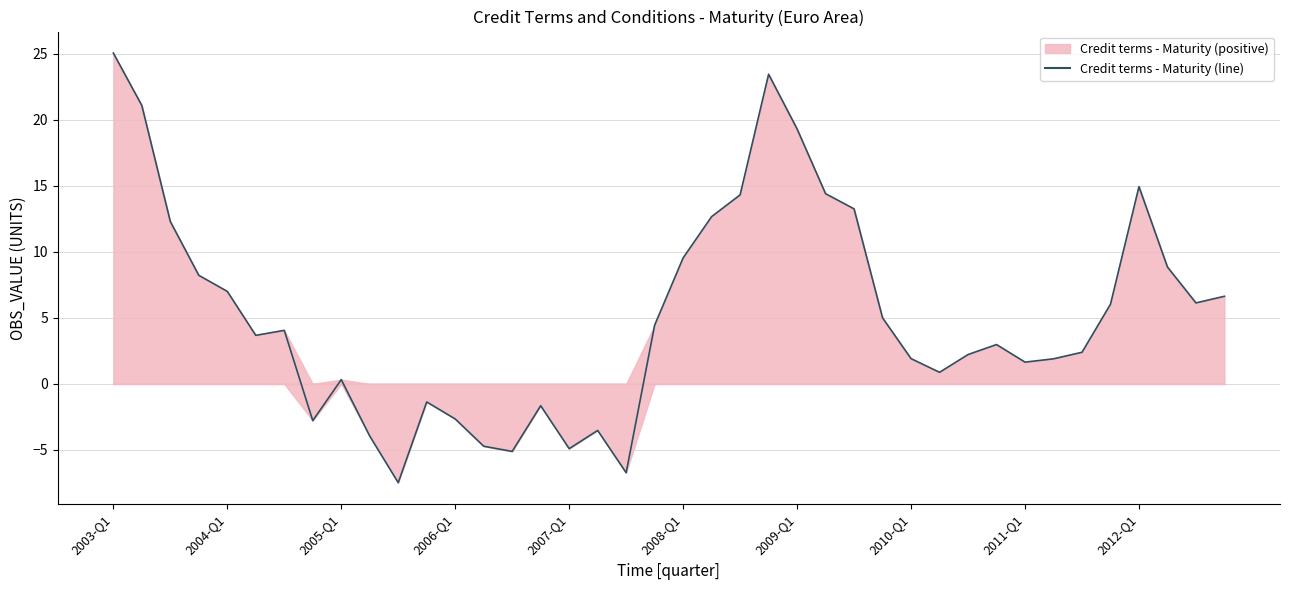

How many distinct data groups are displayed?

1